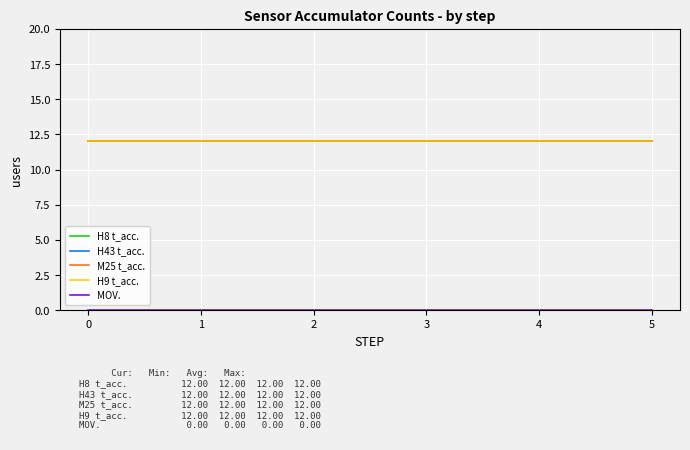

What is the maximum value for H8 t_acc.?

12